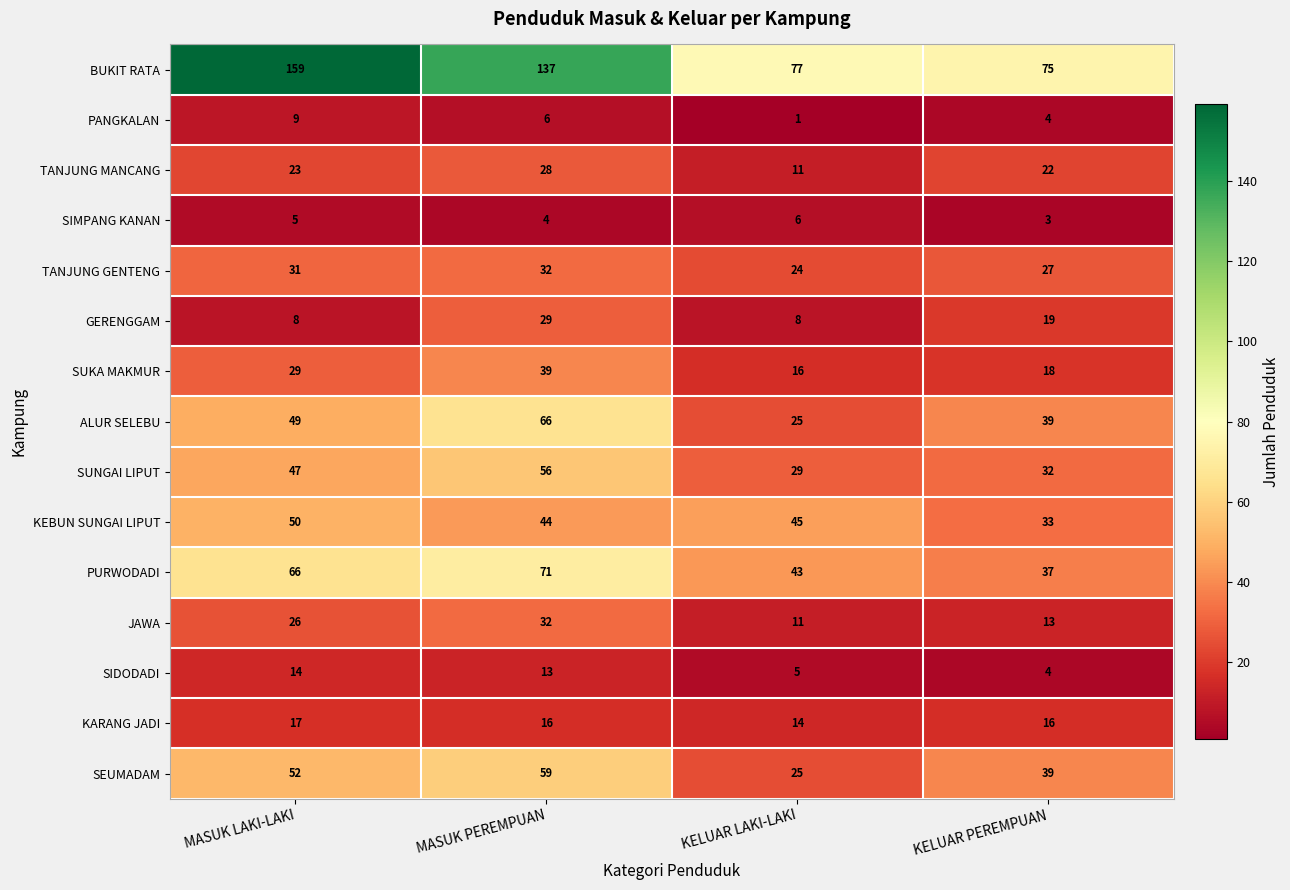

How many distinct data groups are displayed?

15